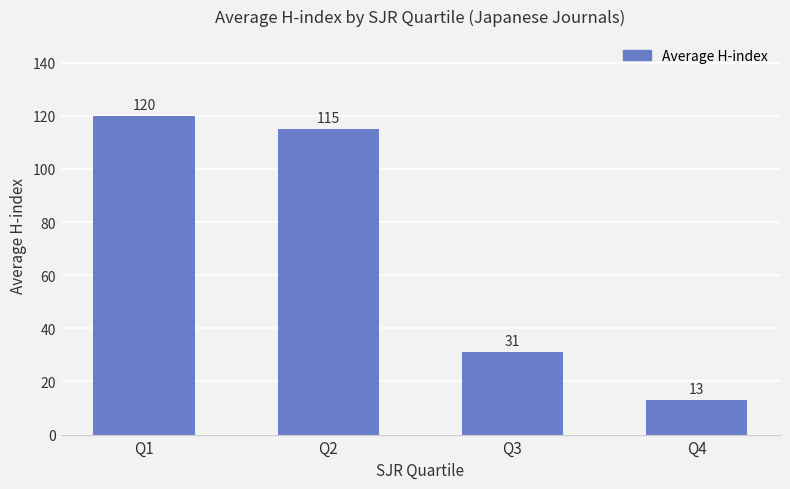

What is the value of the 3rd bar from the left?

31